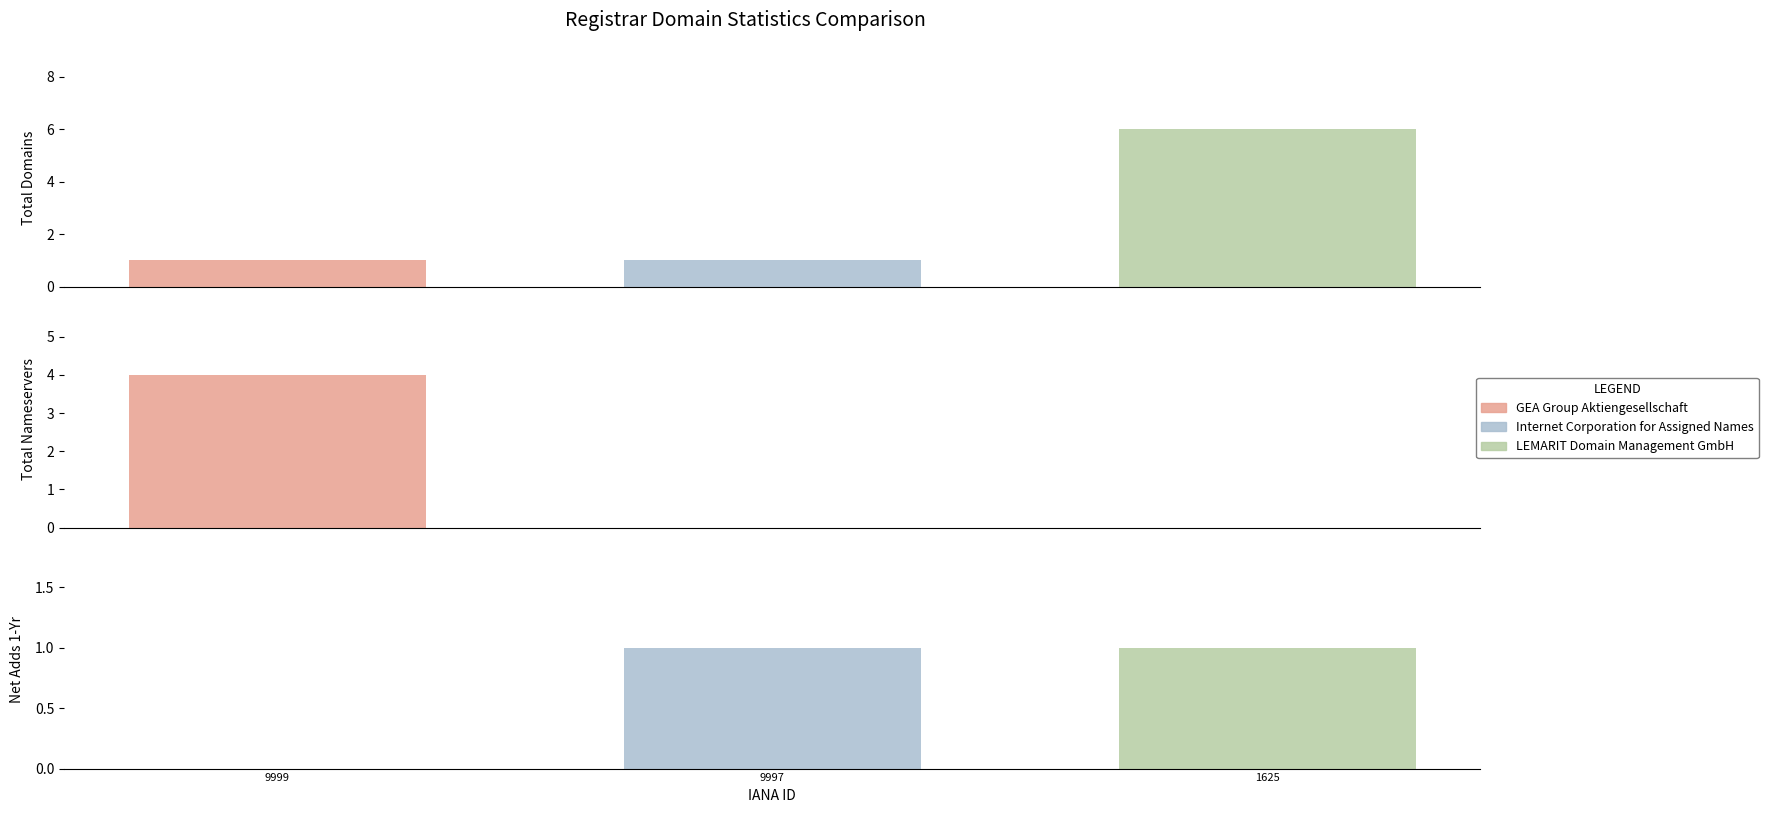

What position from the right is GEA Group Aktiengesellschaft?

3